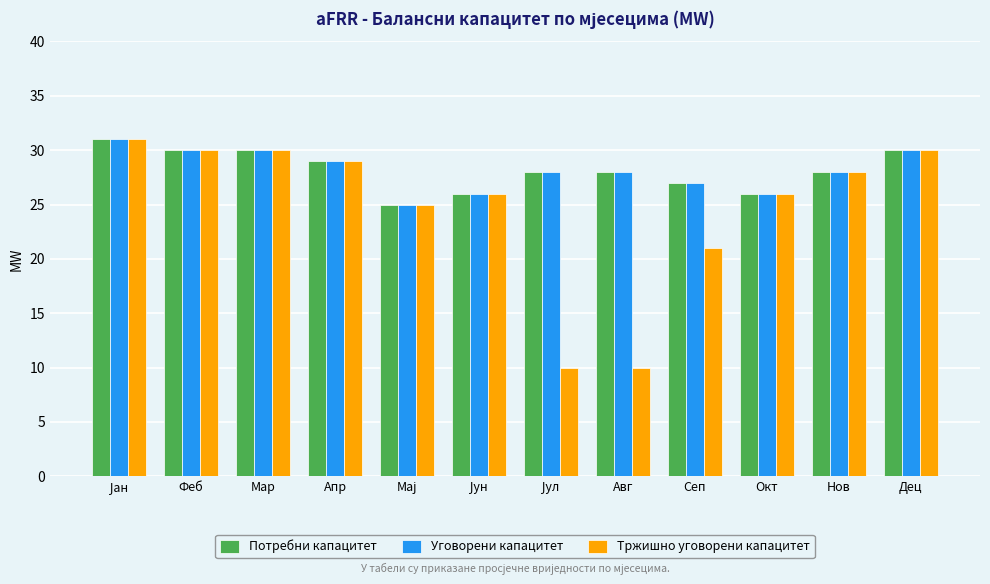

Is it true that Тржишно уговорени капацитет equals 30 at Феб?

True